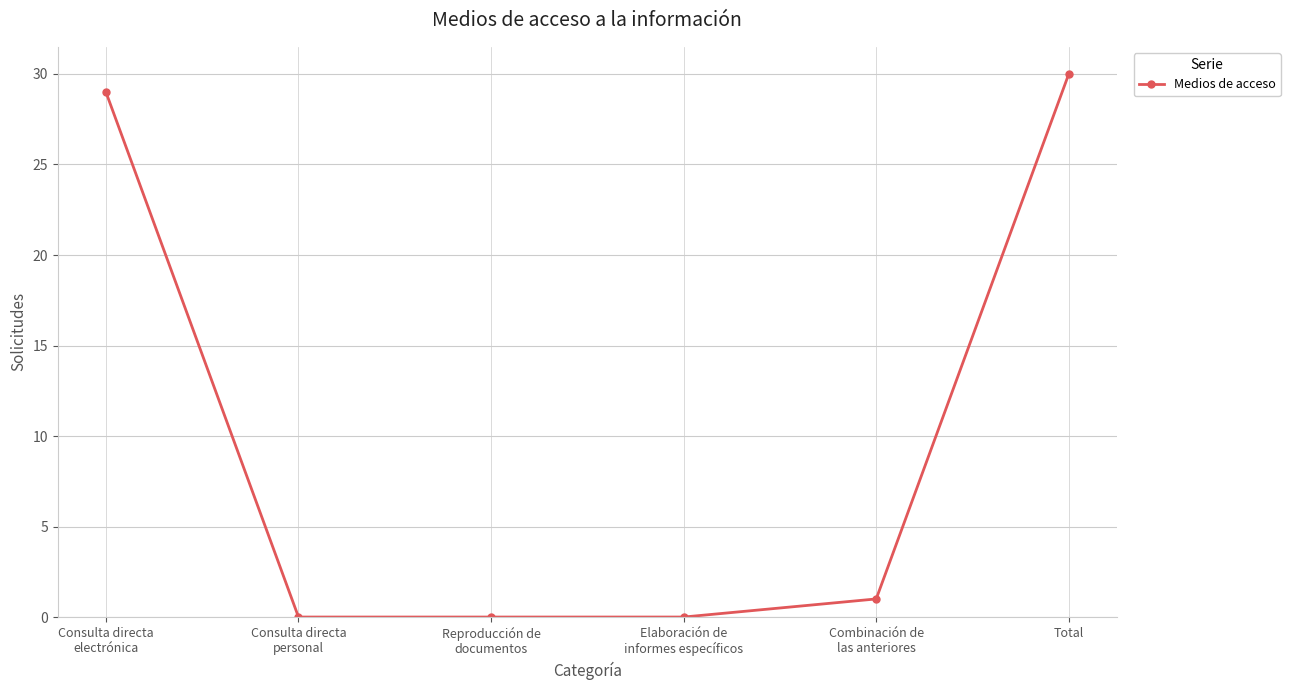

The chart shows a value of 18 at Consulta directa
electrónica. True or false?

False